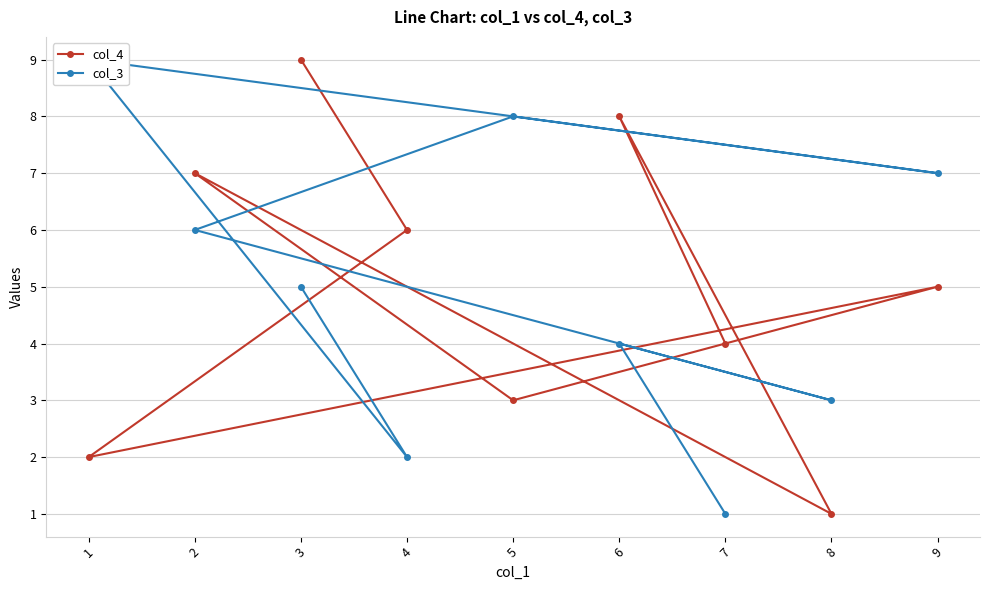

Which series has the largest total across all categories?

col_4